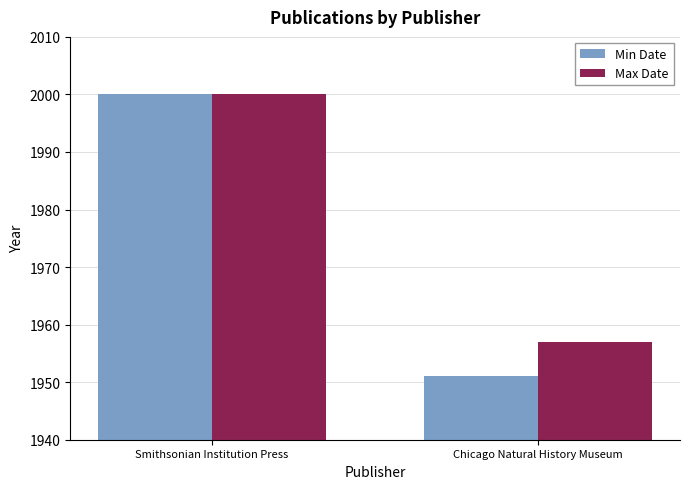

Between Smithsonian Institution Press and Chicago Natural History Museum, which series saw the biggest shift?

Min Date